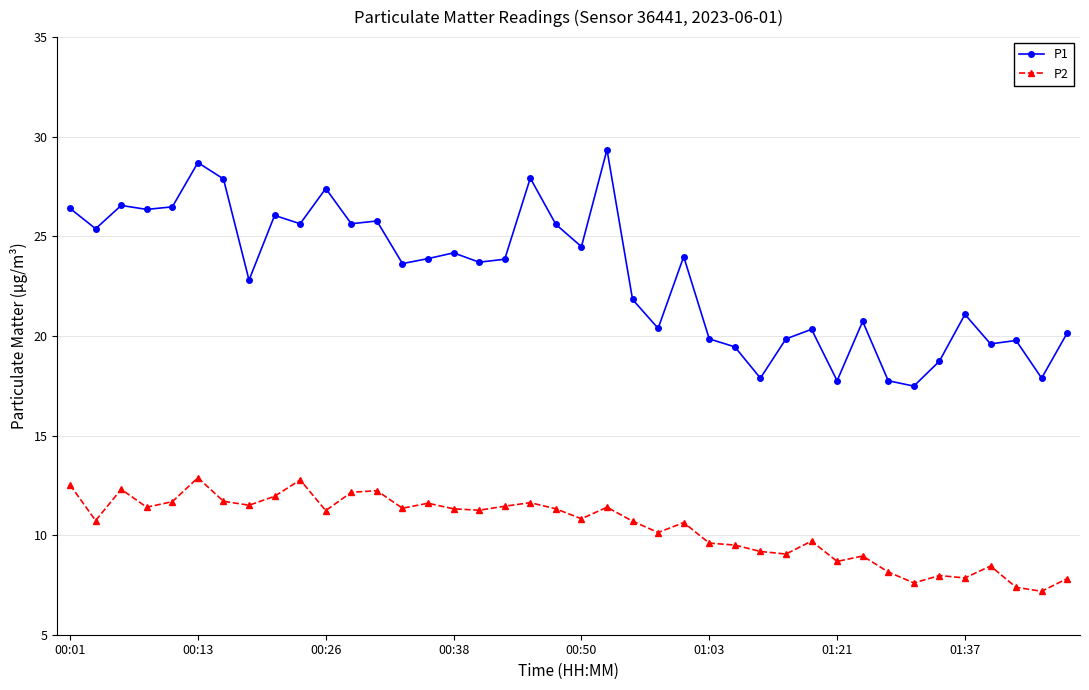

True or false: P2 has more than 2 interior local peaks.

True